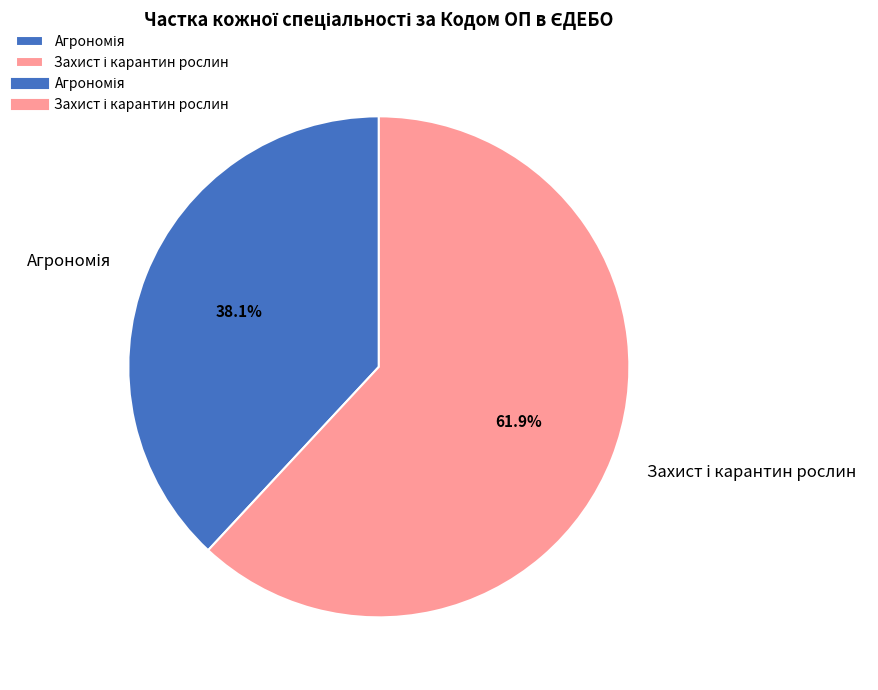

Is there any slice that represents more than half of the pie?

Yes